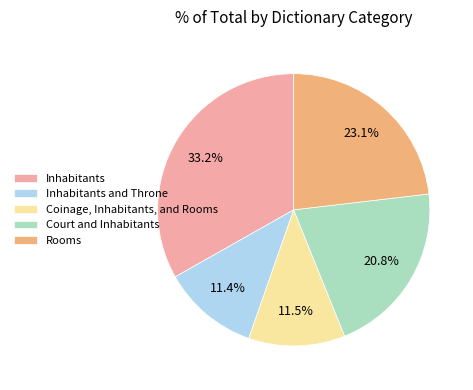

Between Coinage, Inhabitants, and Rooms and Rooms, which is larger?

Rooms